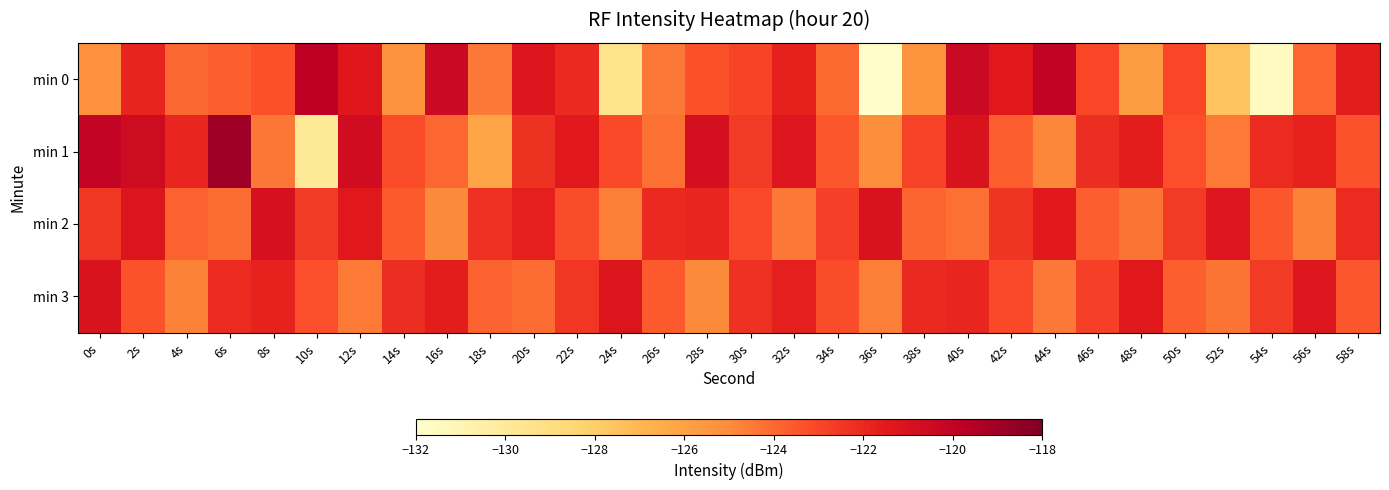

At how many categories does at least one series exceed -126?

30